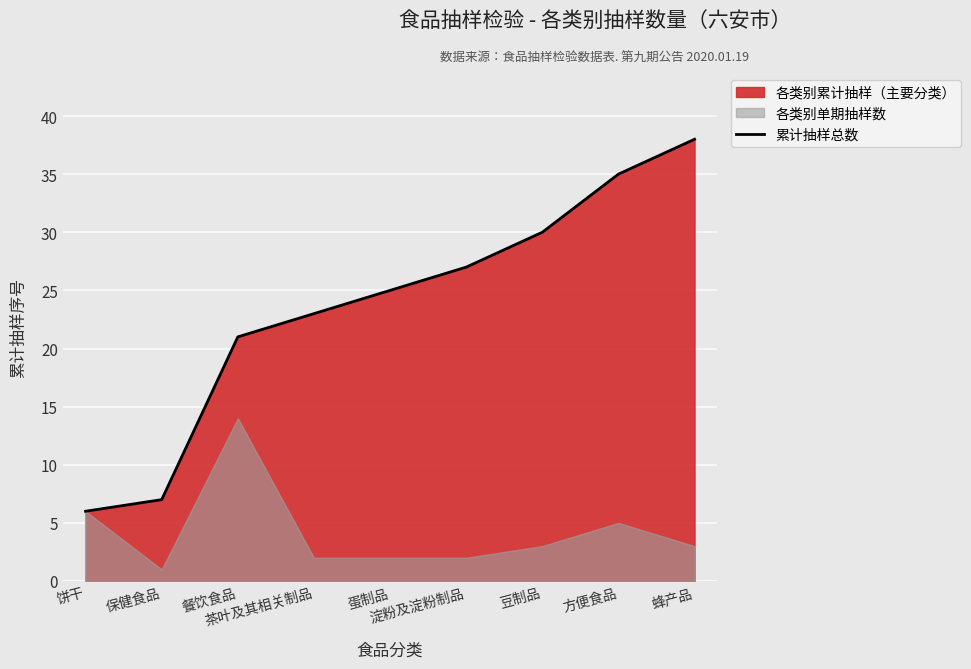

Reading left to right, list all the values displayed in this chart.

饼干=6	保健食品=7	餐饮食品=21	茶叶及其相关制品=23	蛋制品=25	淀粉及淀粉制品=27	豆制品=30	方便食品=35	蜂产品=38